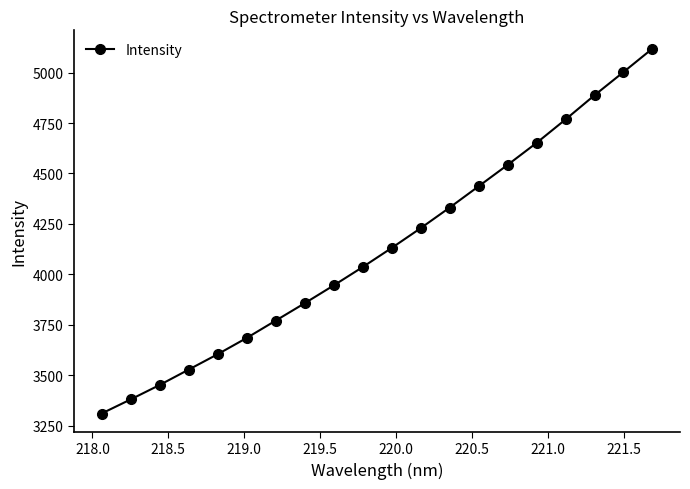

What is the difference between the maximum and minimum values?

1808.2